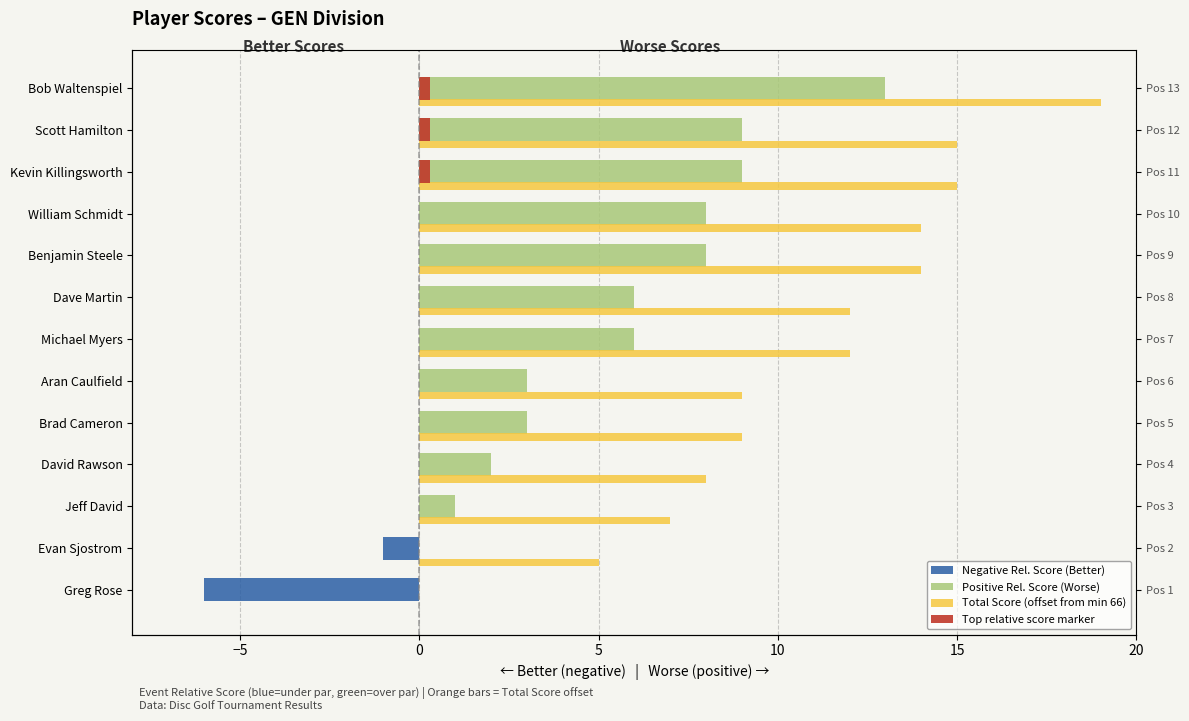

Which series has the widest spread of values?

Total Score (offset from min 66)